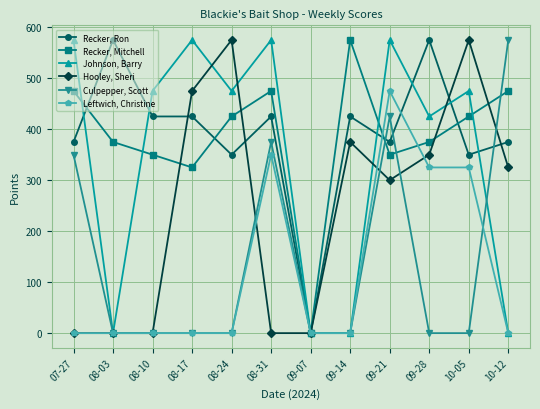

How many data points does each series have?

12